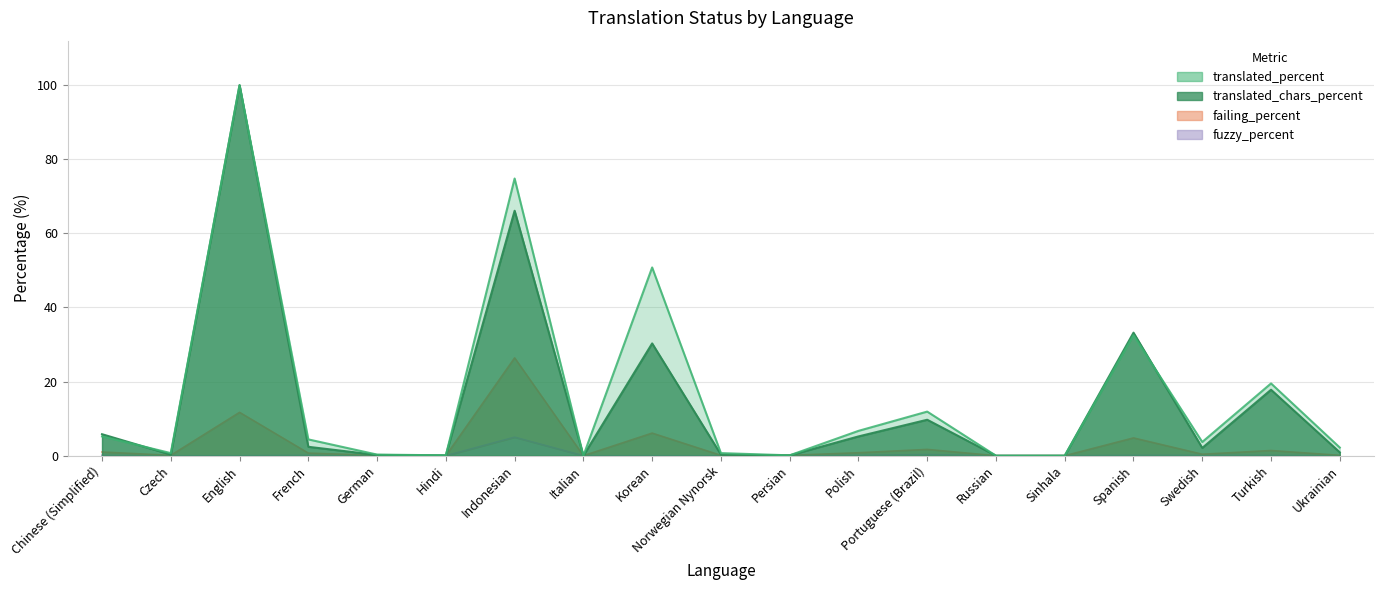

In translated_chars_percent, how many points are lower than both neighbors (excluding endpoints)?

5